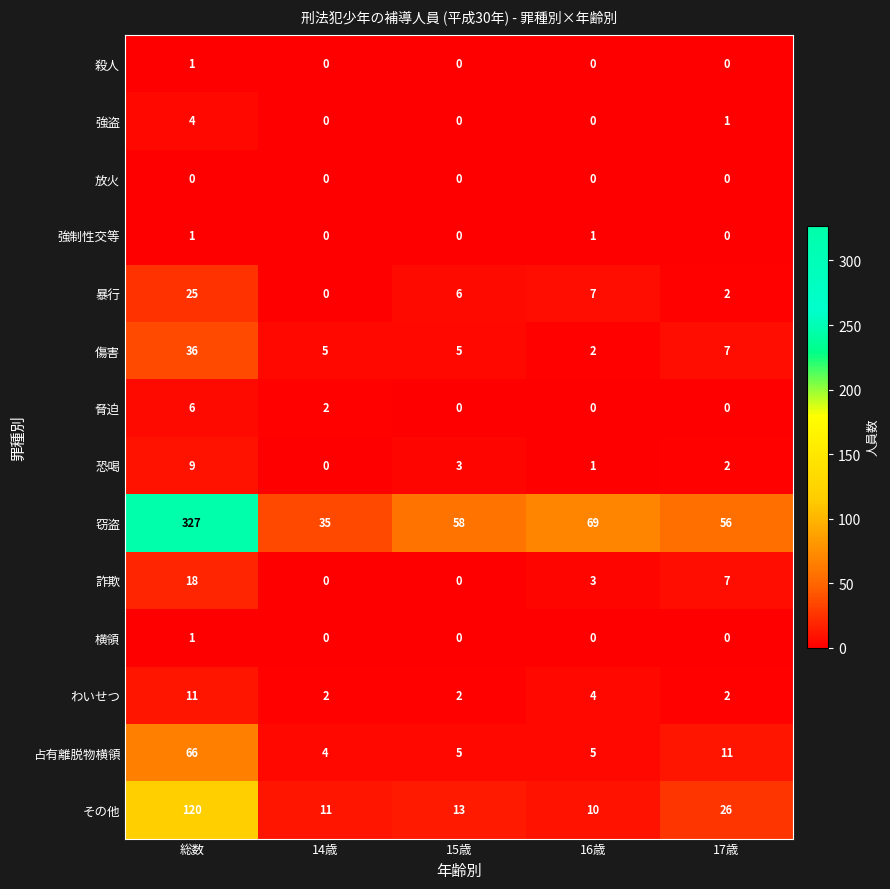

What is the spread (max minus min) of values at 総数?

327